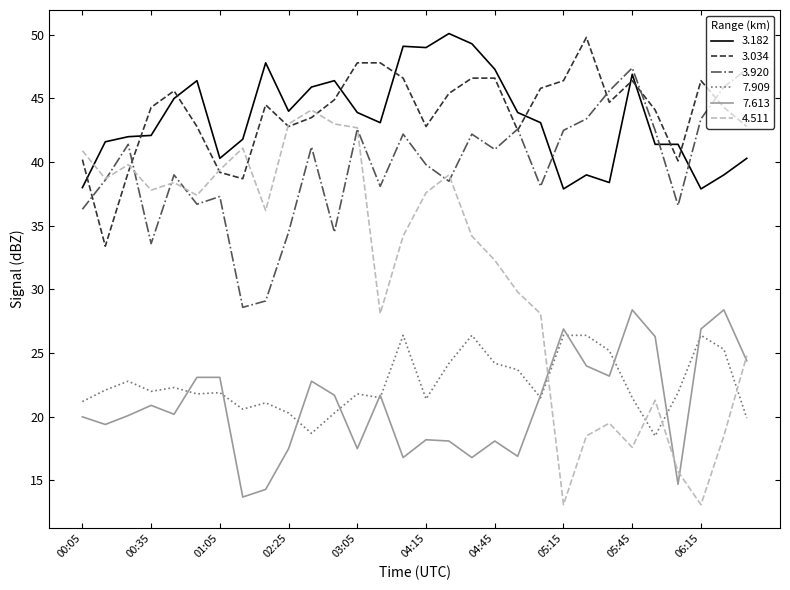

What is the smallest value displayed?

13.1